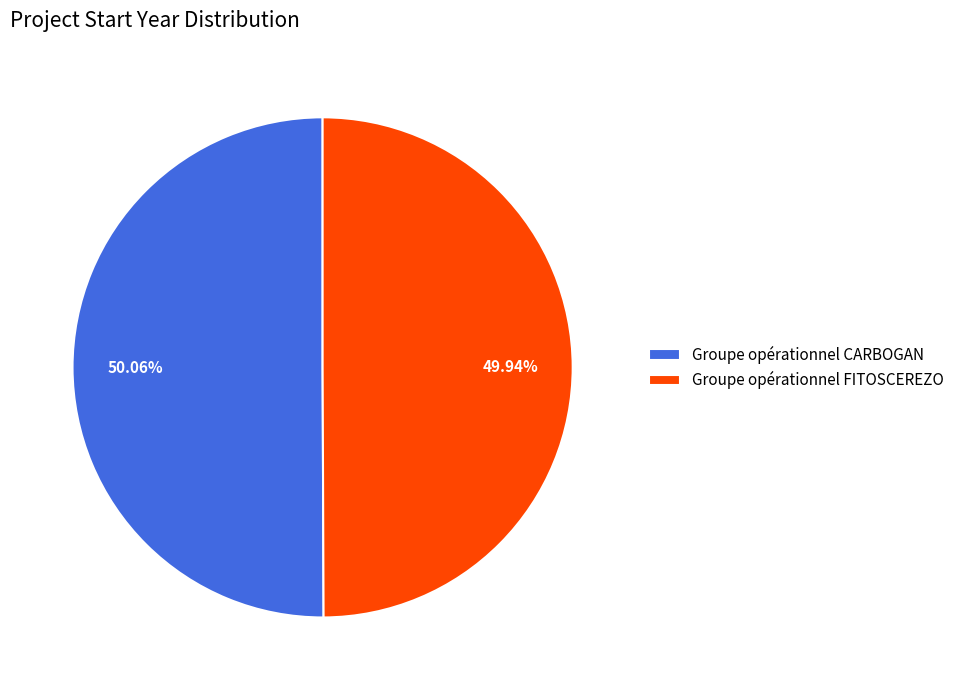

What is the ratio of the value at Groupe opérationnel CARBOGAN to the value at Groupe opérationnel FITOSCEREZO?

1.0